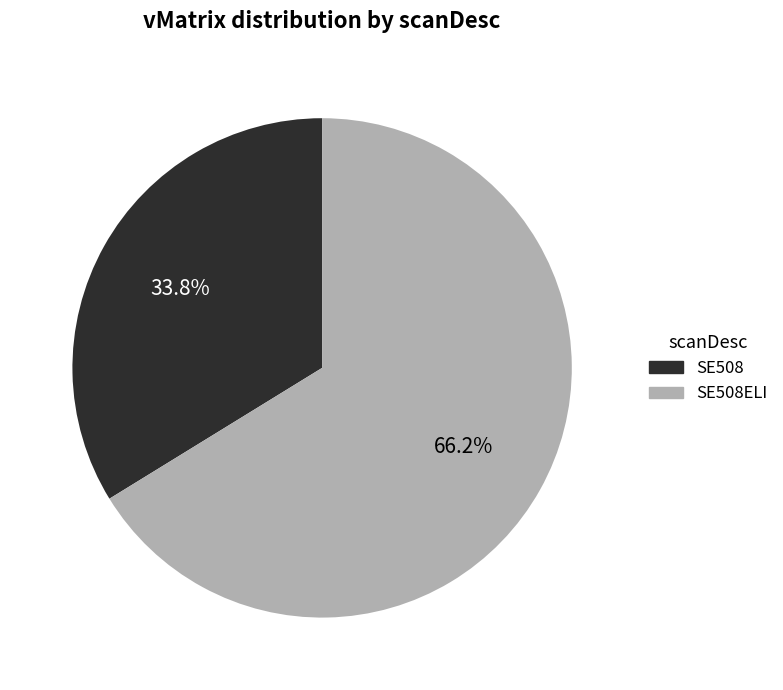

Is there a majority slice in this chart?

Yes